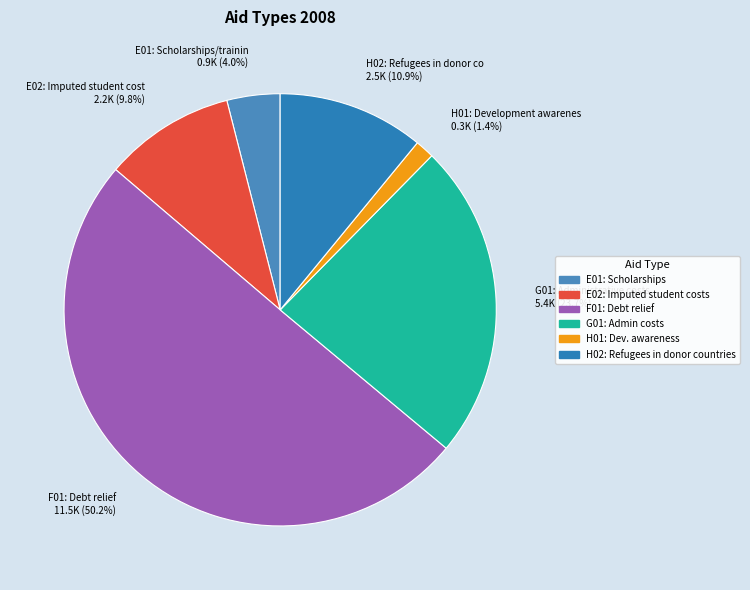

Which slice represents more than half of the pie?

F01: Debt relief 11.5K (50.2%)